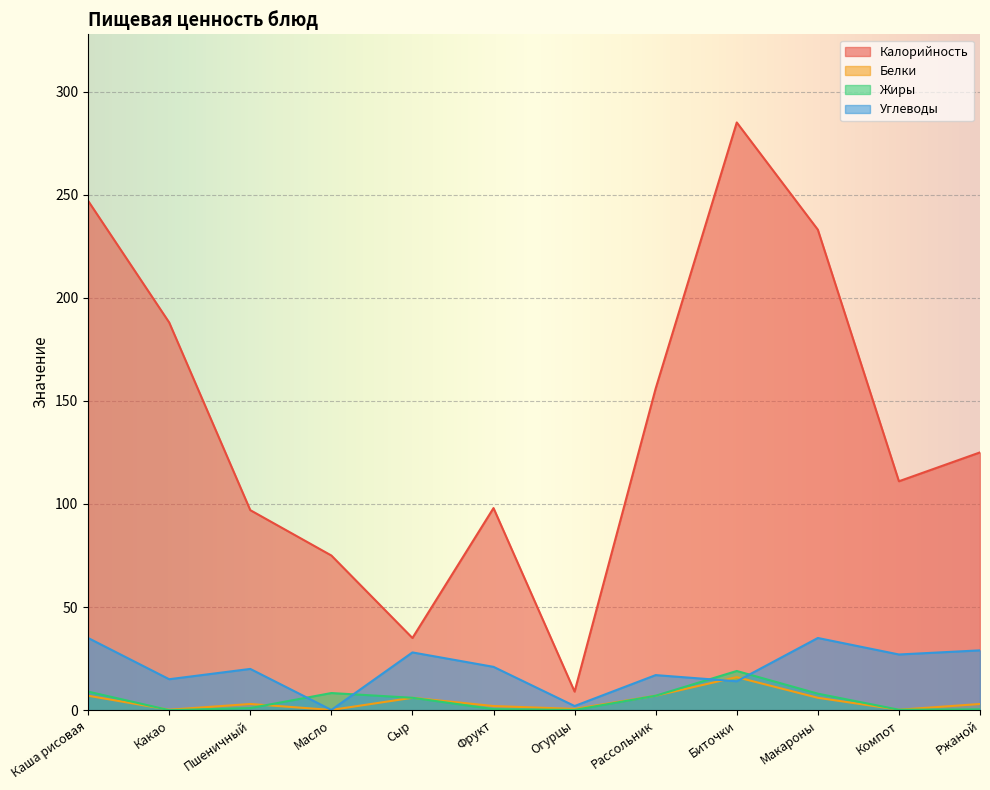

Which series has the largest total across all categories?

Калорийность